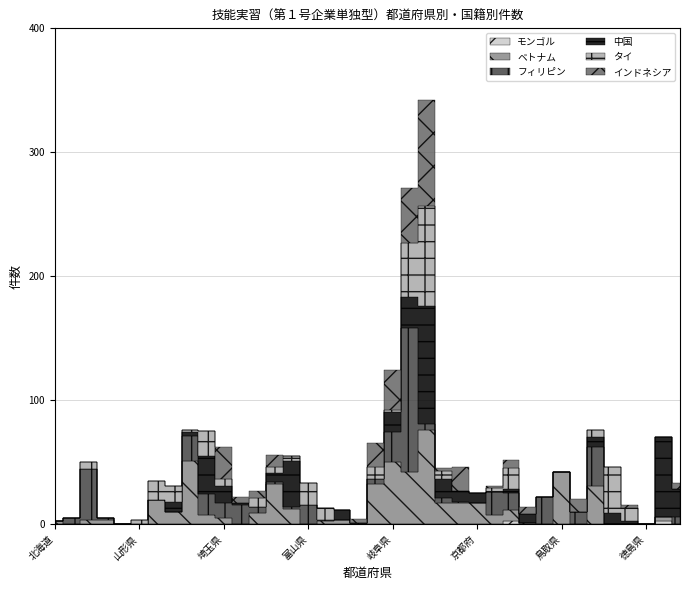

Between 奈良県 and 愛媛県, which series saw the biggest shift?

中国